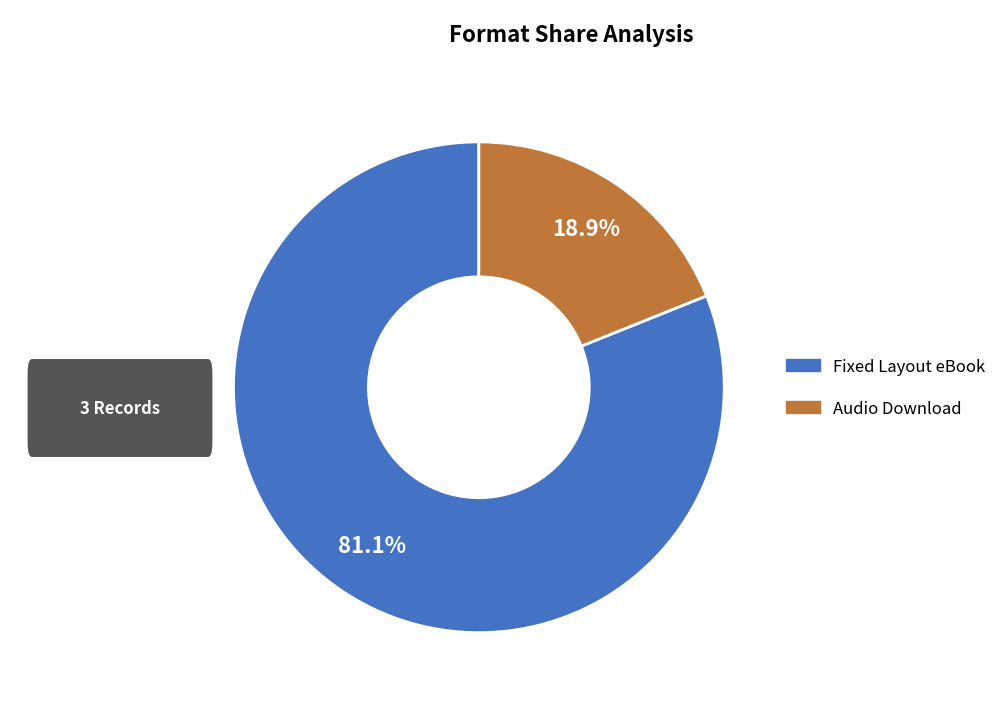

Is there any slice that represents more than half of the pie?

Yes